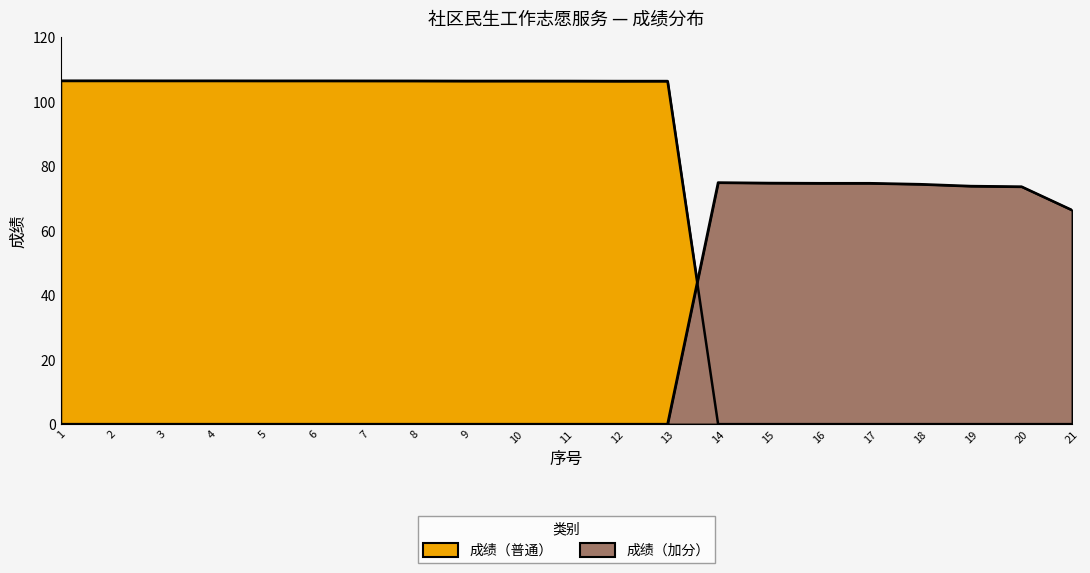

What is the value of the 成绩（加分） point at the 16th from the left?

74.8